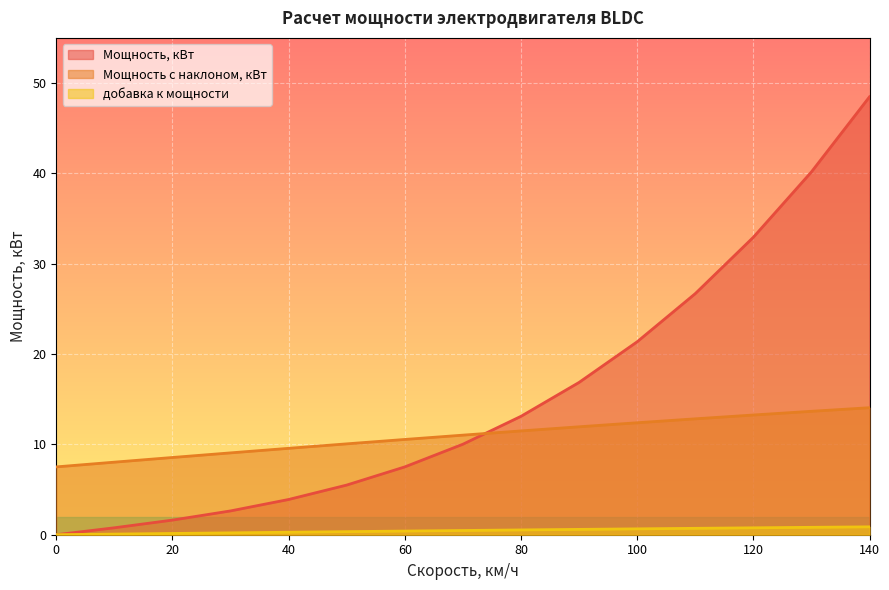

List the series in order of their peak value, lowest first.

добавка к мощности, Мощность с наклоном, кВт, Мощность, кВт